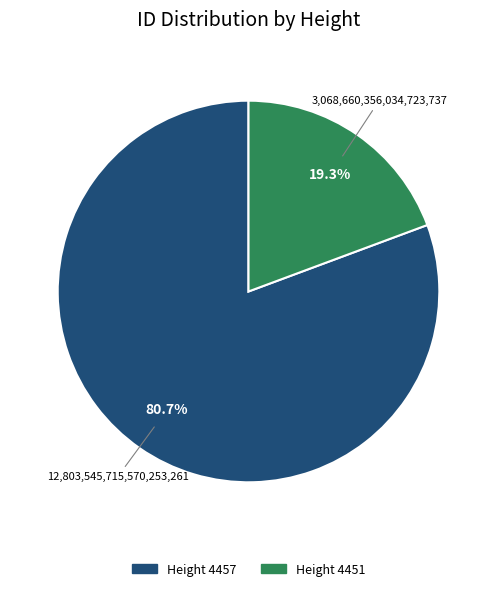

Does any single category account for the majority?

Yes